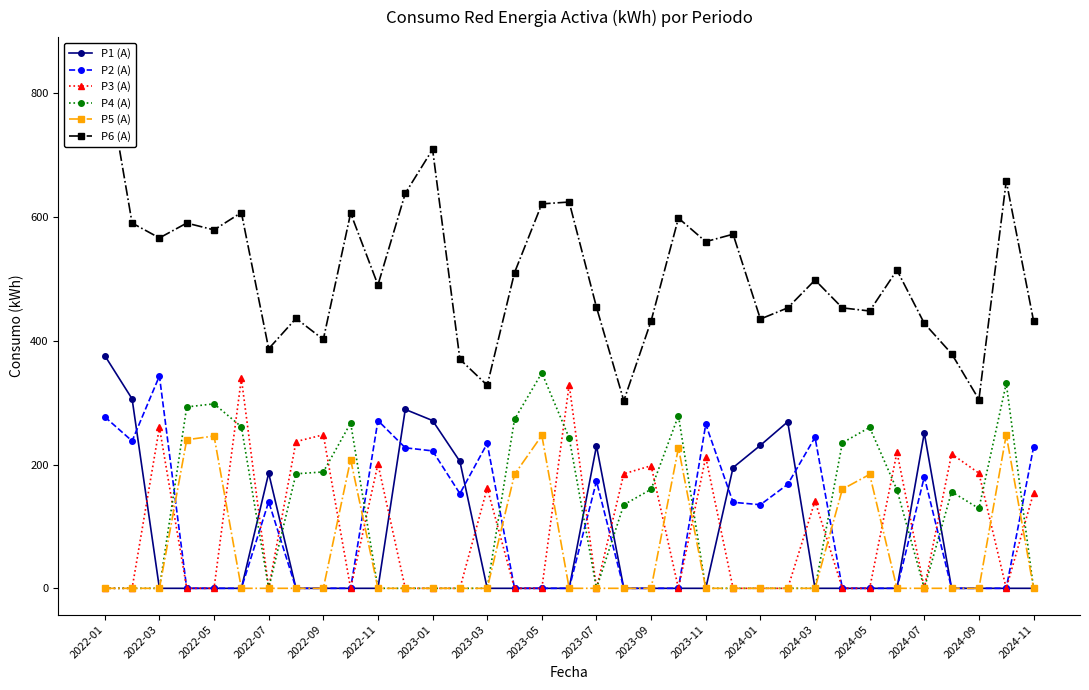

The value of P3 (A) at 2022-11 is 201. True or false?

True